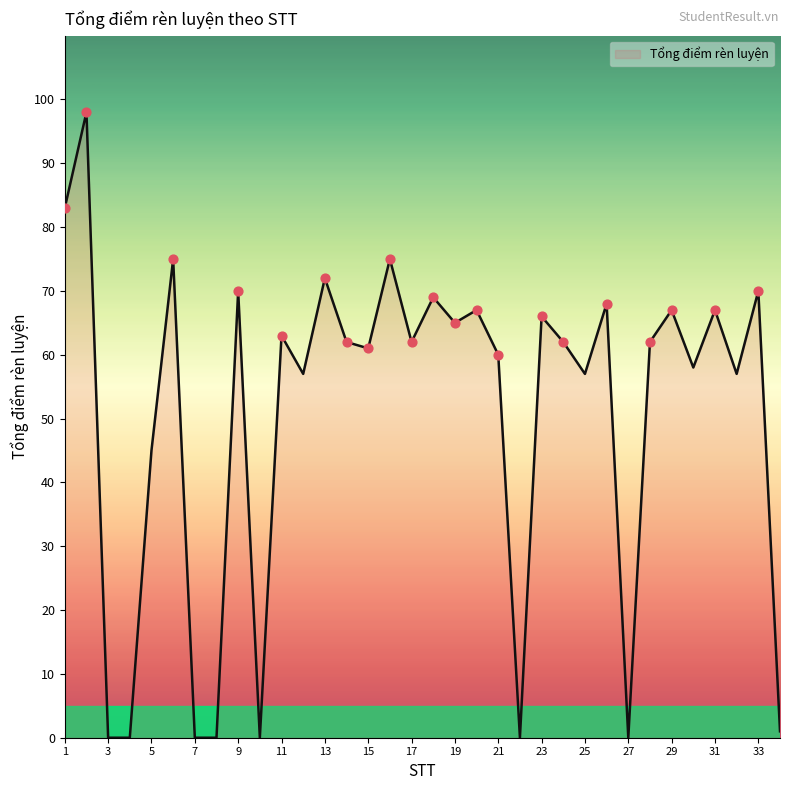

What is the greatest value displayed?

98